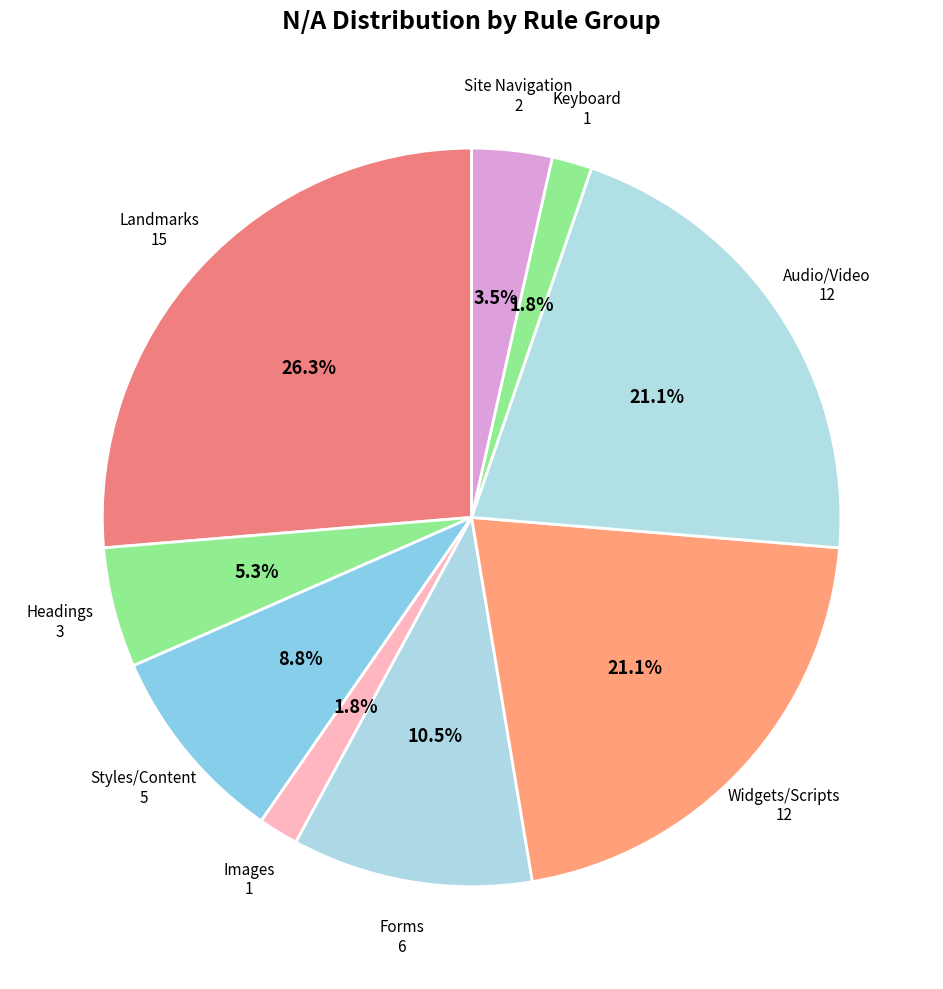

Is there any slice that represents more than half of the pie?

No